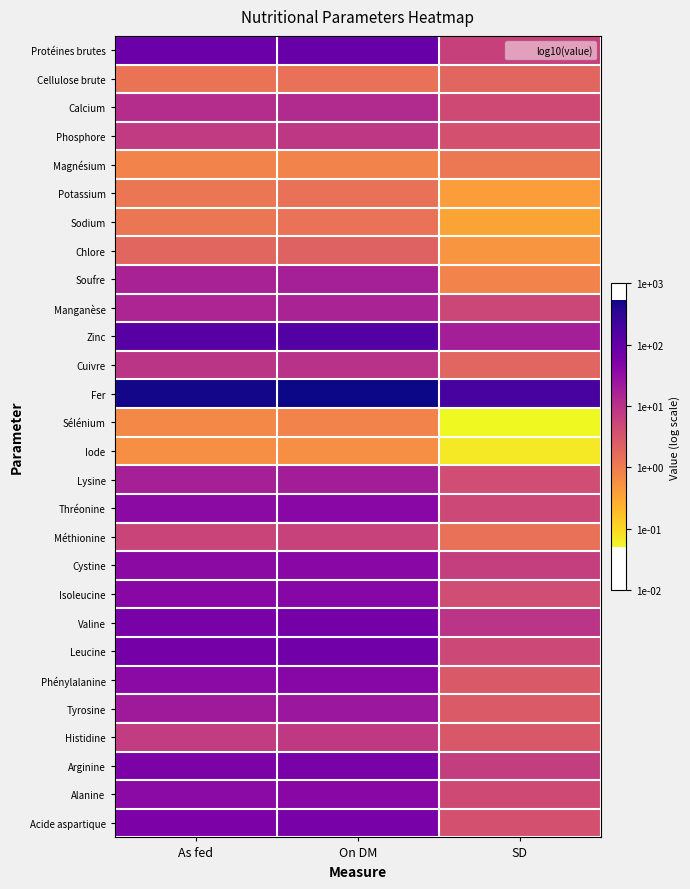

Between As fed and SD, which is larger?

As fed